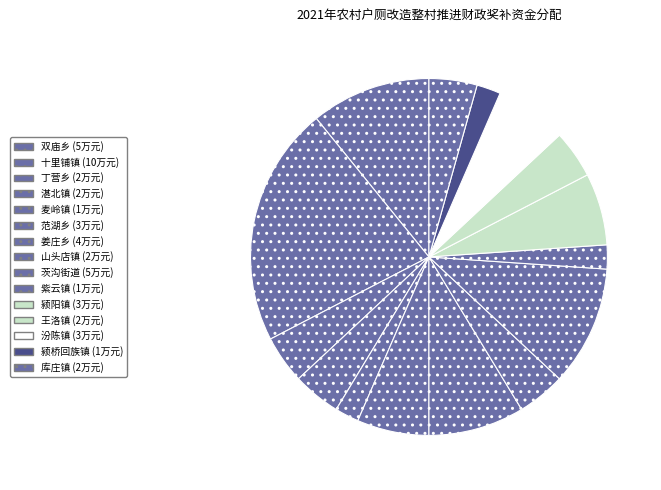

Which category has the biggest portion of the pie?

十里铺镇